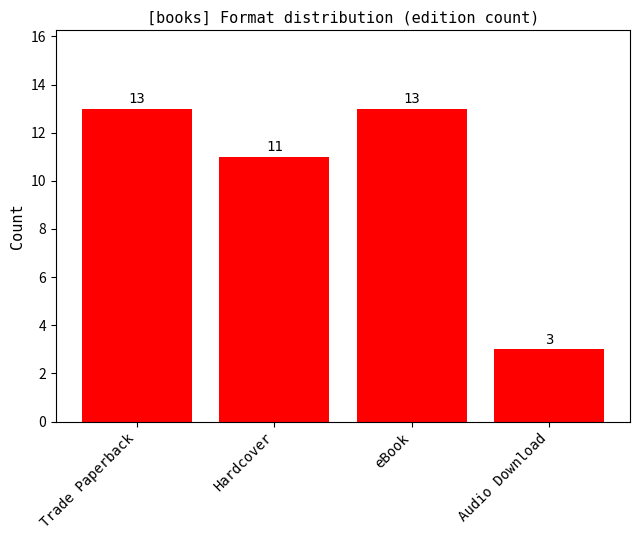

How many bars are there in total?

4